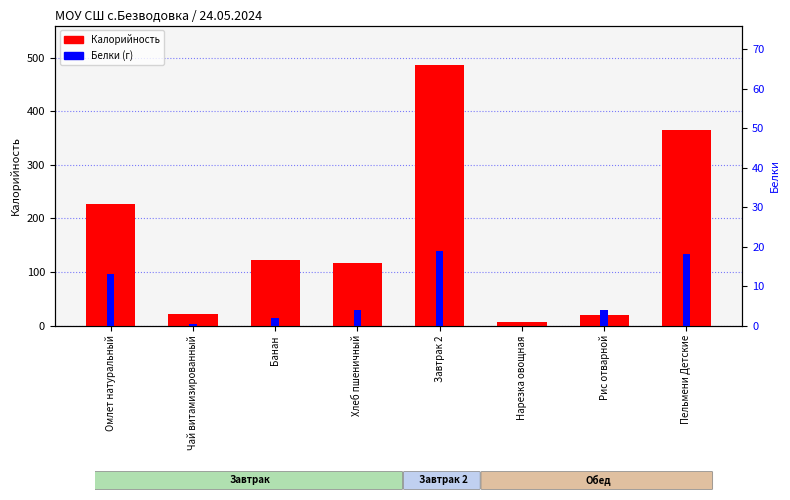

Reading left to right, transcribe all the data shown in this chart.

Калорийность: Омлет натуральный=226.0	Чай витамизированный=21.0	Банан=123.0	Хлеб пшеничный=117.0	Завтрак 2=487.0	Нарезка овощная=6.2	Рис отварной=20.3	Пельмени Детские=364.3
Белки: Омлет натуральный=13.0	Чай витамизированный=0.5	Банан=2.0	Хлеб пшеничный=4.0	Завтрак 2=19.0	Нарезка овощная=0.0	Рис отварной=4.0	Пельмени Детские=18.0